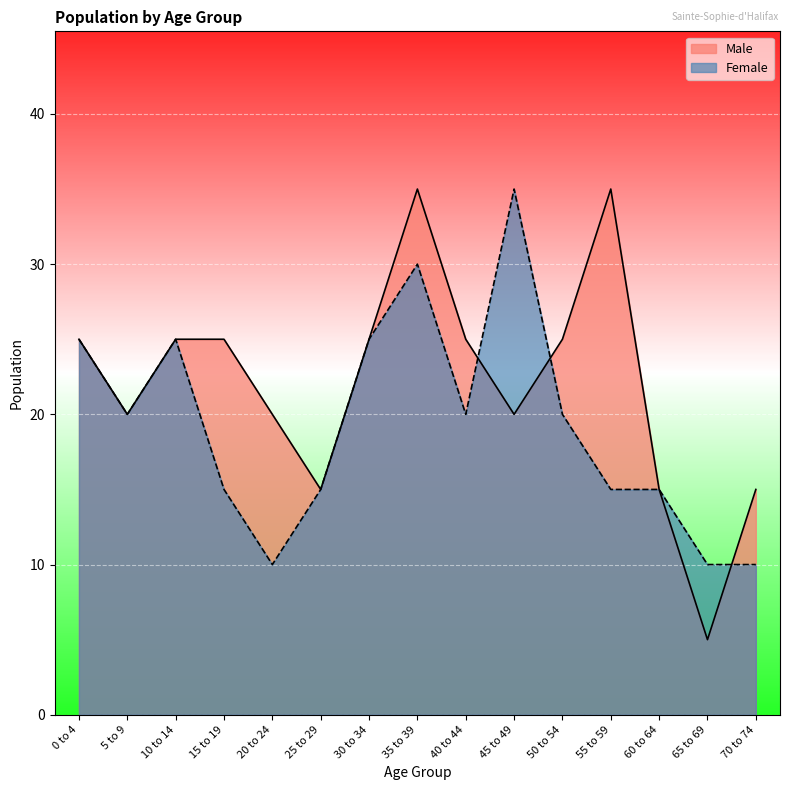

Is it true that Male equals 24 at 55 to 59?

False